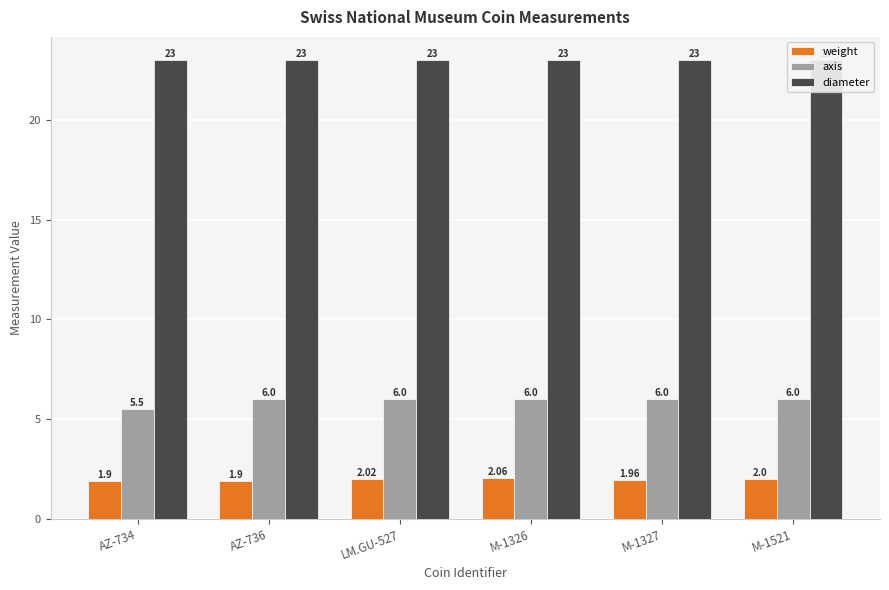

What is the maximum value for weight?

2.1